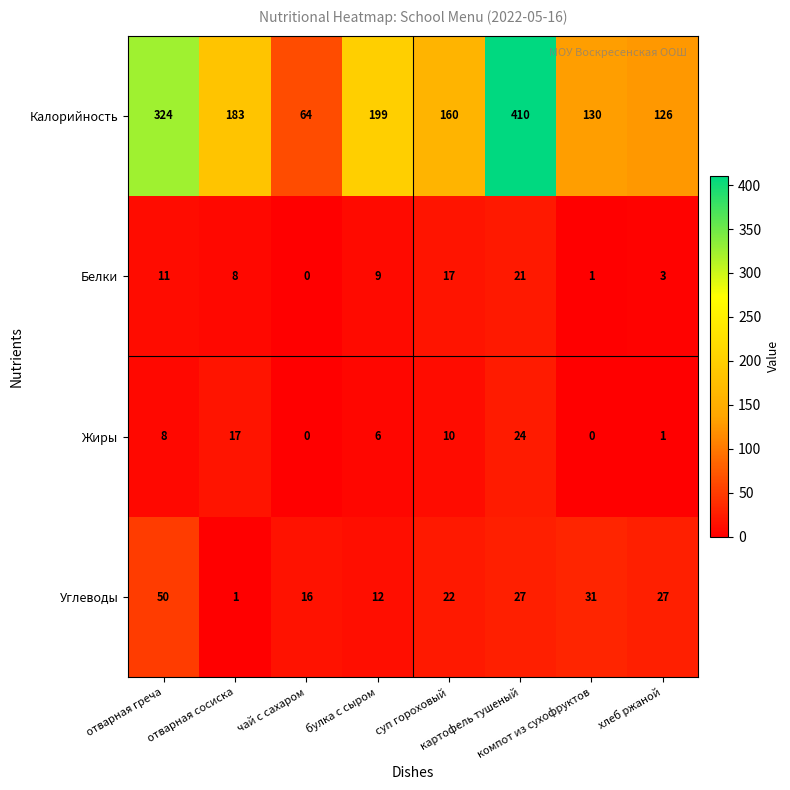

Which series has the largest total across all categories?

Калорийность